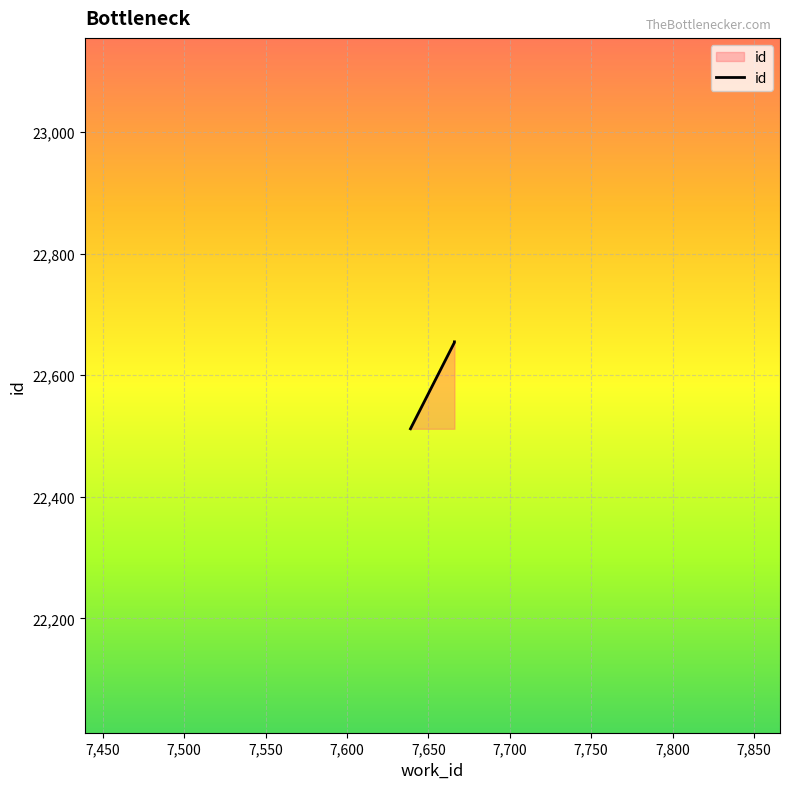

How many values are below 22654?

1